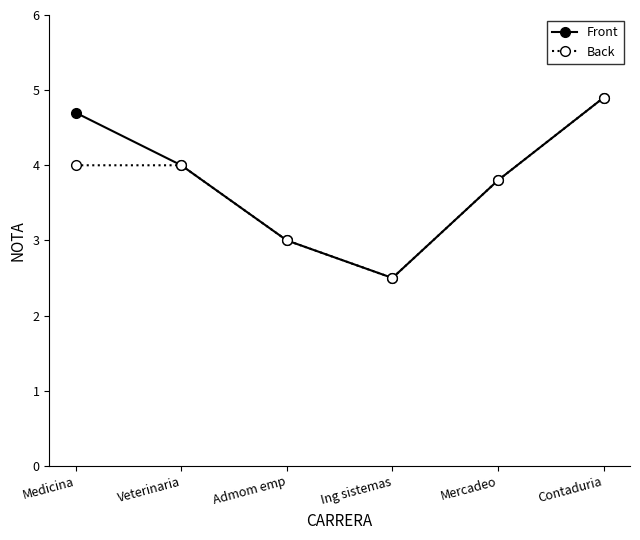

What is the label of the 1st point from the right?

Contaduria